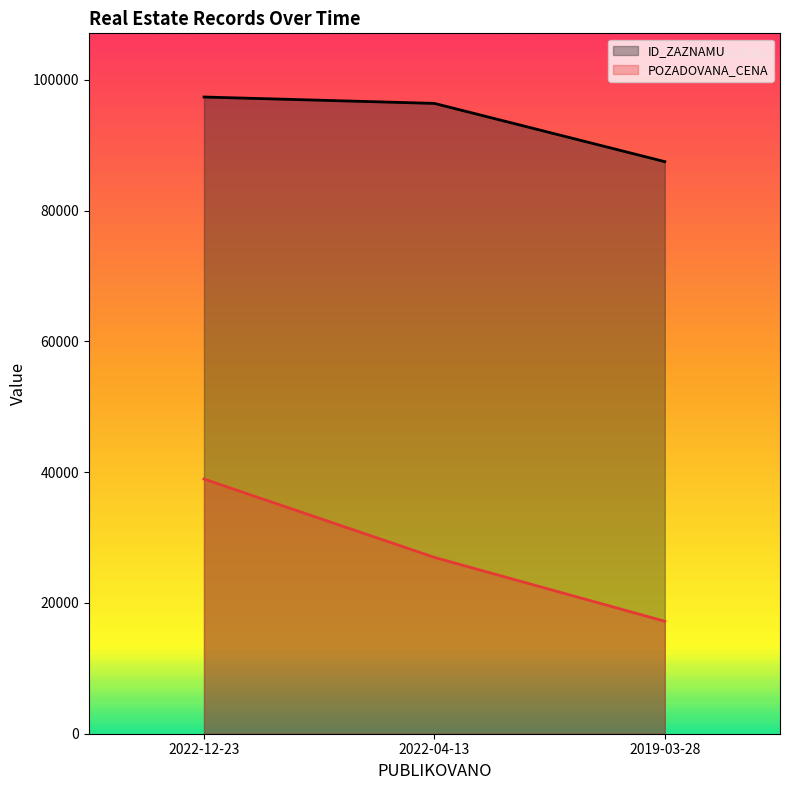

What is the difference between the POZADOVANA_CENA values at 2022-12-23 and 2019-03-28?

21748.7